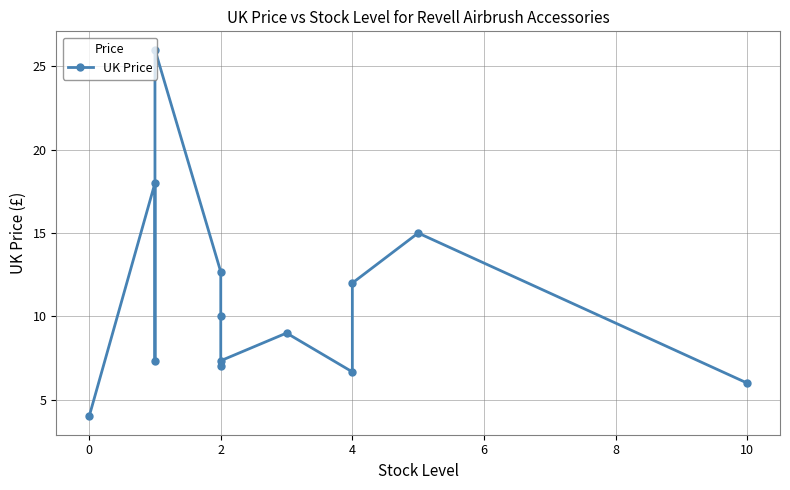

Is it true that the value at 2 is 7.3?

True